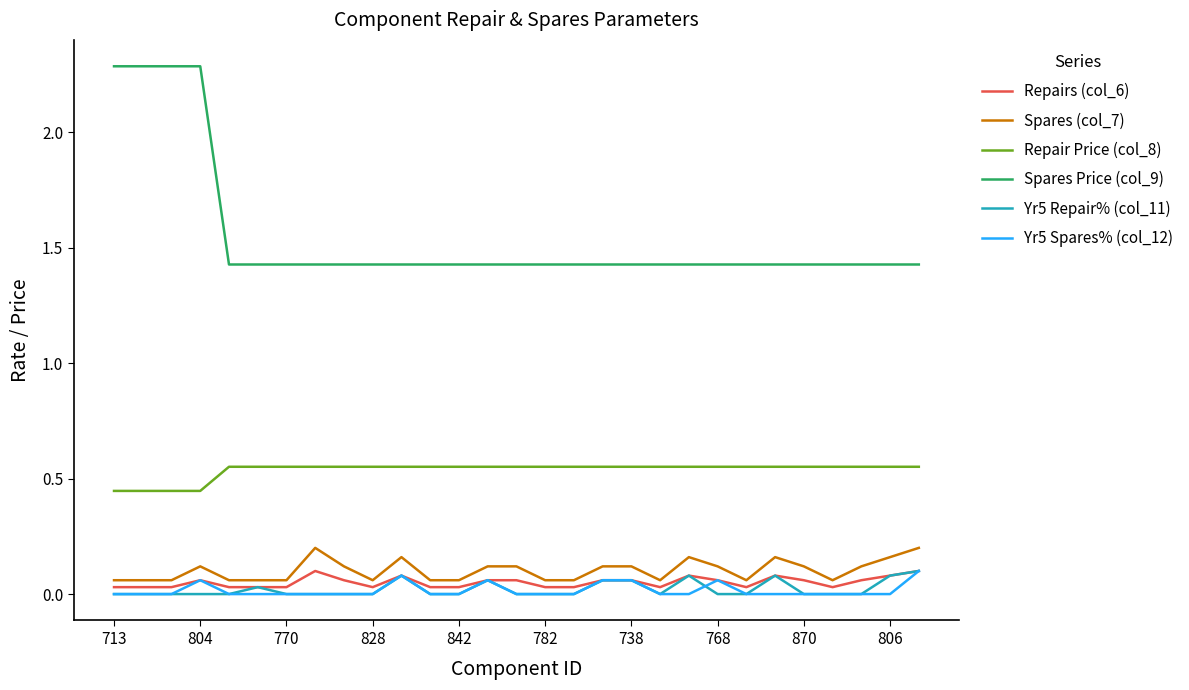

True or false: Repairs (col_6) and Spares Price (col_9) intersect in this chart.

False